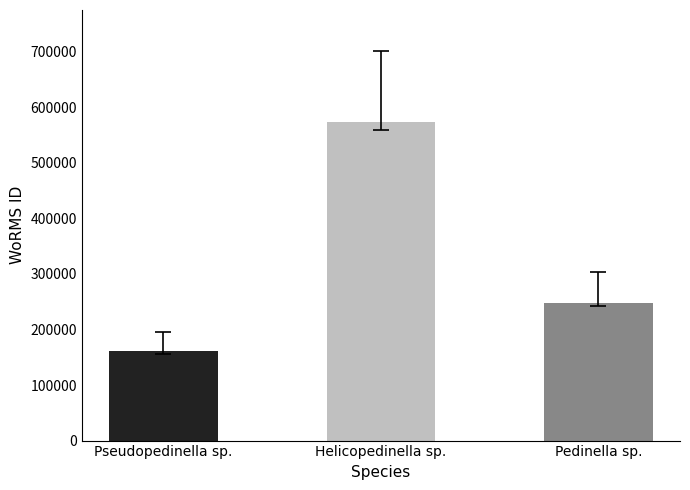

How many values are below 573932?

2